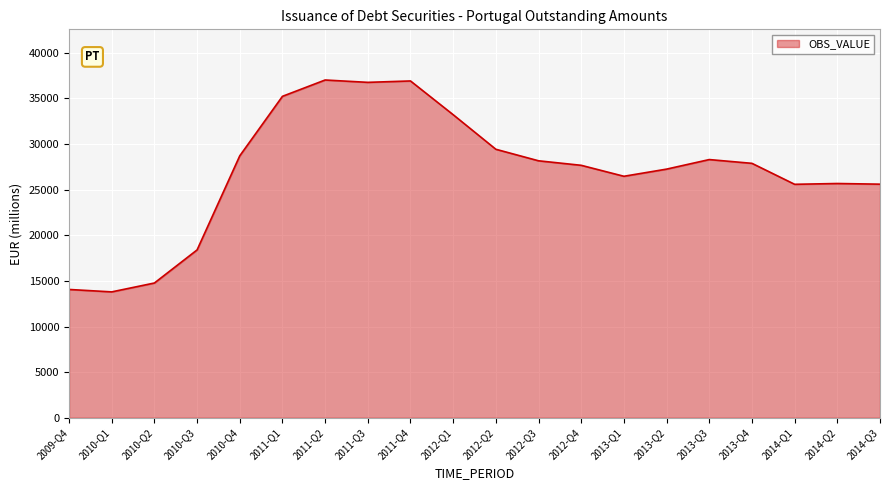

What is the difference between the maximum and second lowest values?

22950.9